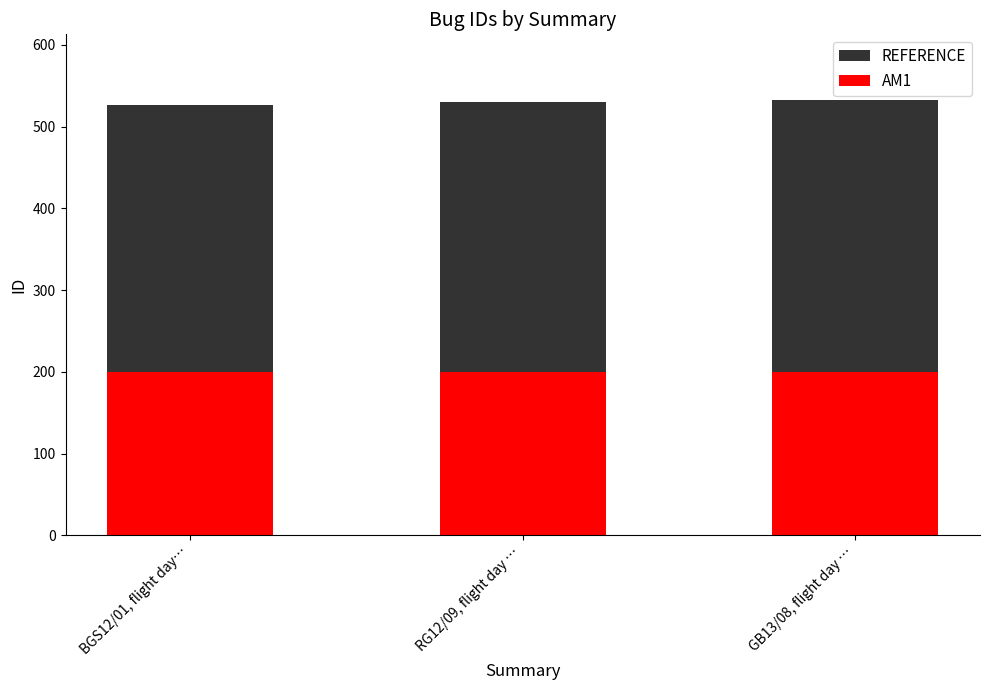

At how many categories does at least one series exceed 325?

3